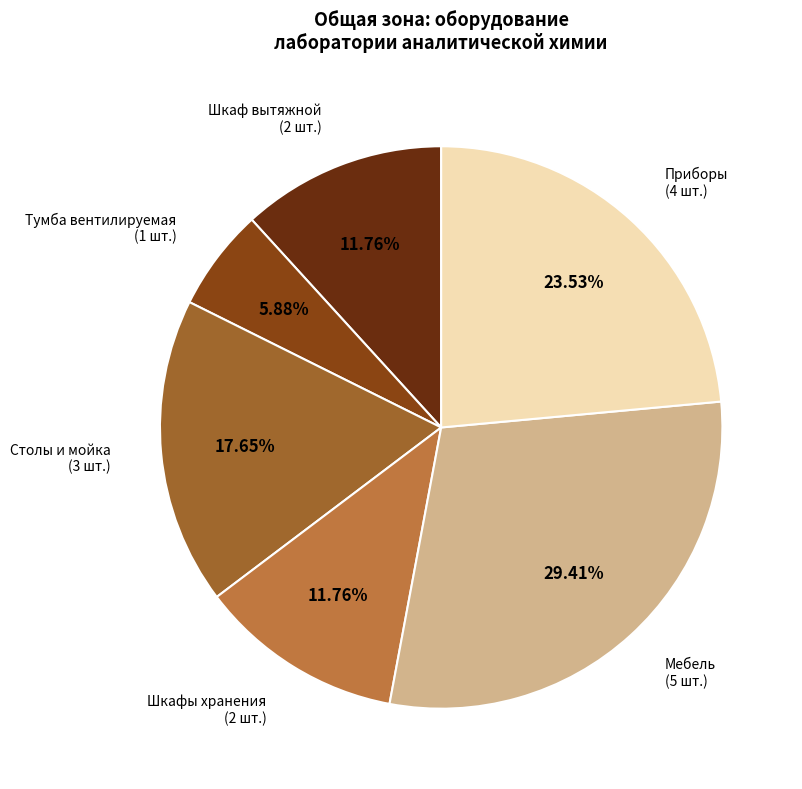

Does any single category account for the majority?

No